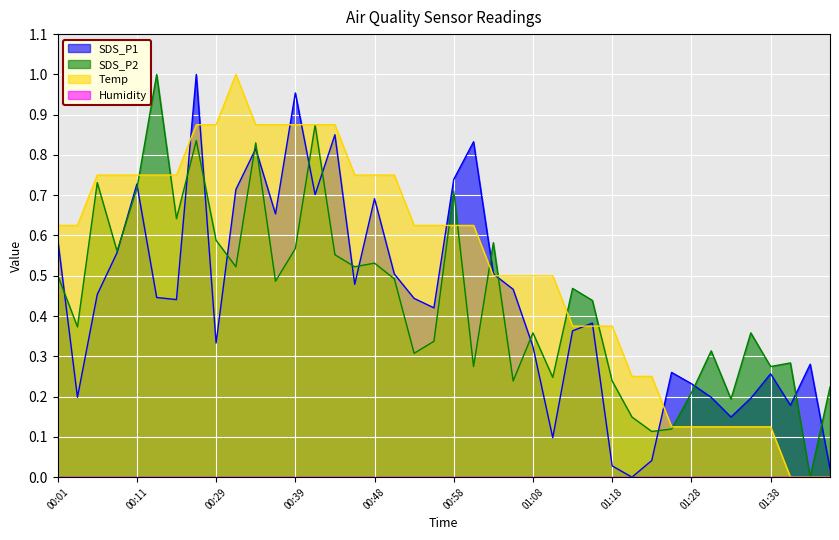

What is the label of the 19th point from the left?

00:53